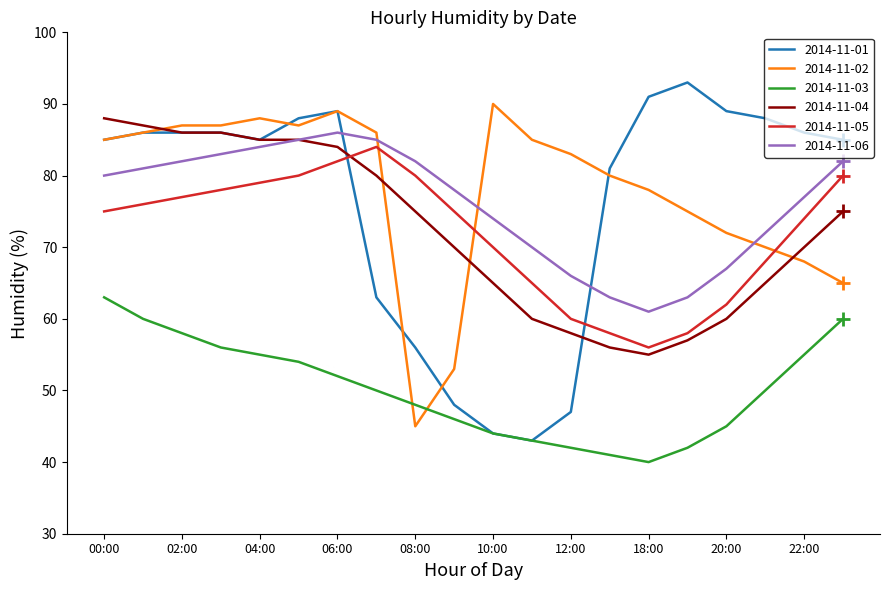

How many data points in 2014-11-06 are less than 80?

10